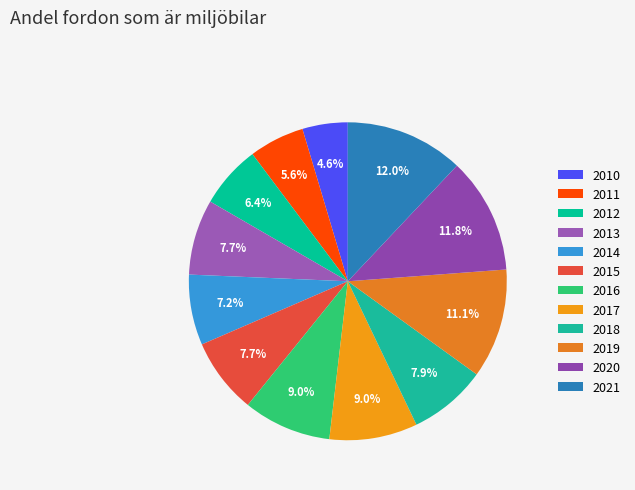

How many segments does this pie chart have?

12